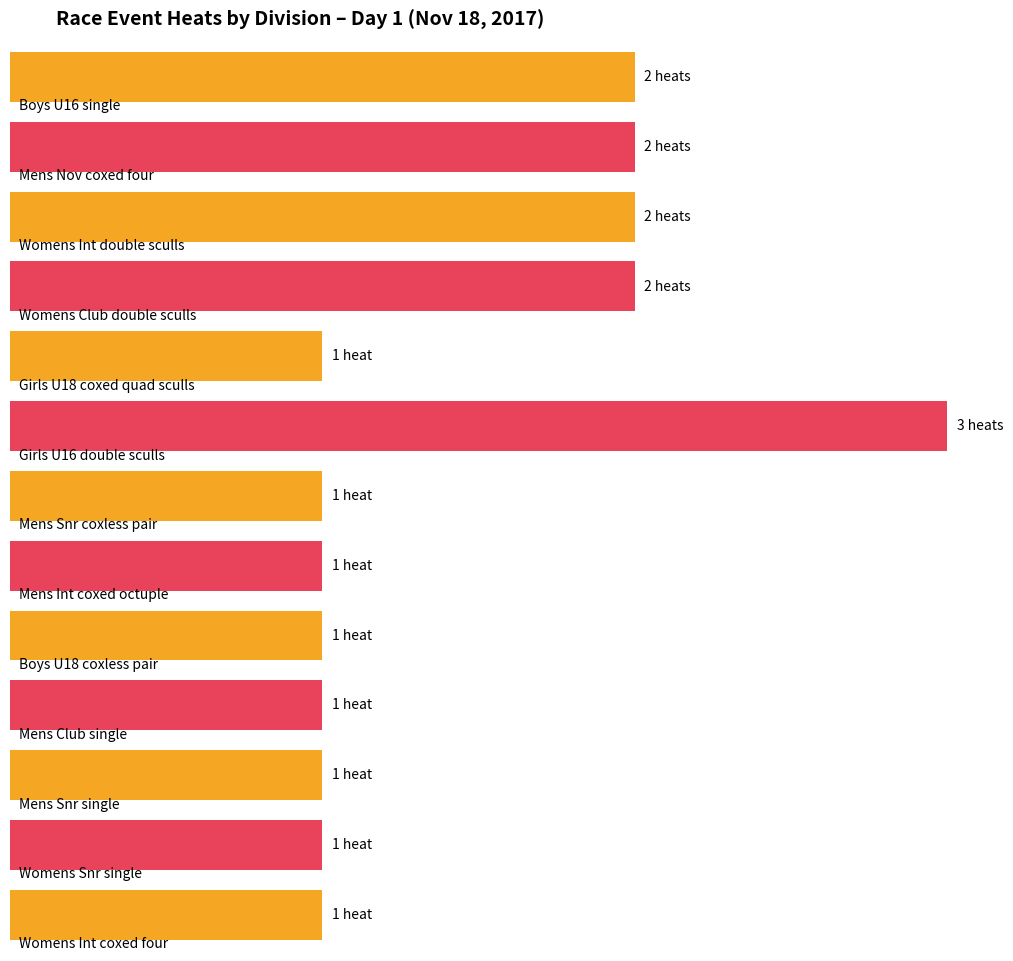

What is the minimum value shown in the chart?

1